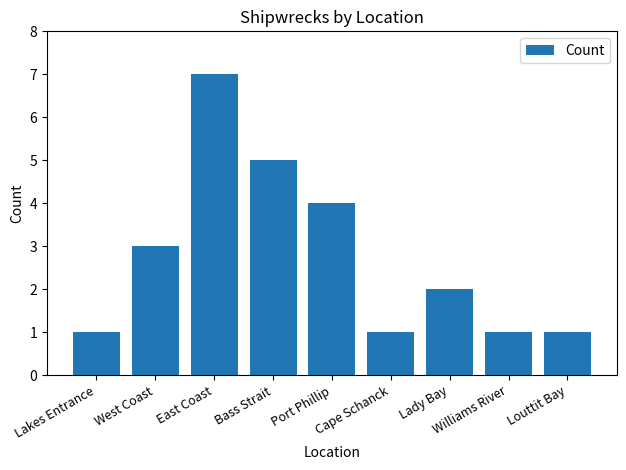

What is the ratio of the value at Williams River to the value at Bass Strait?

0.2